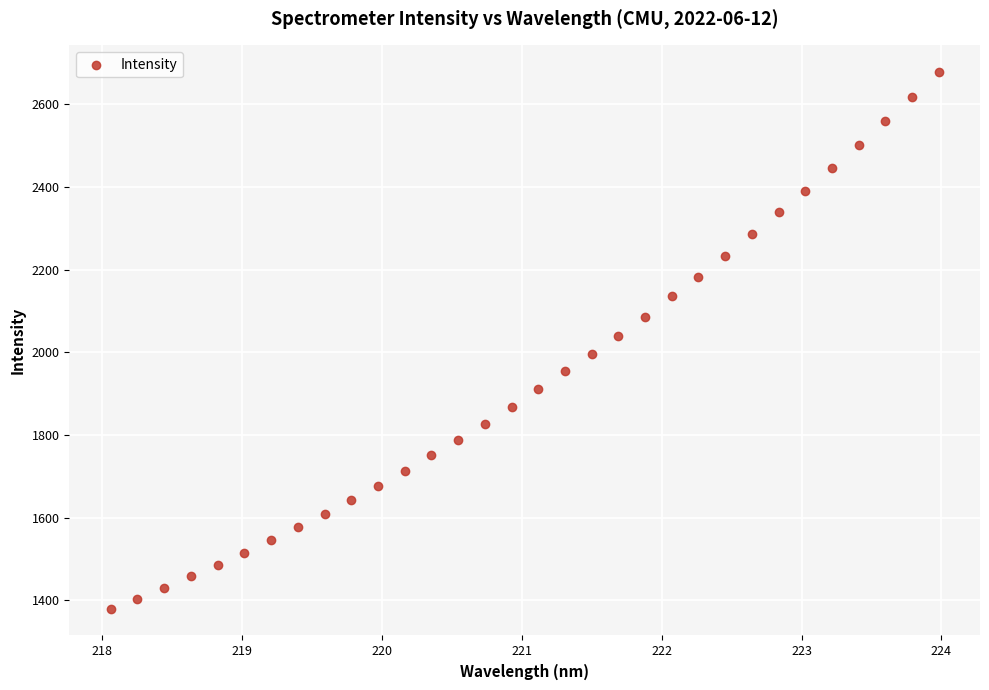

What is the range of X values (max minus min)?

5.9